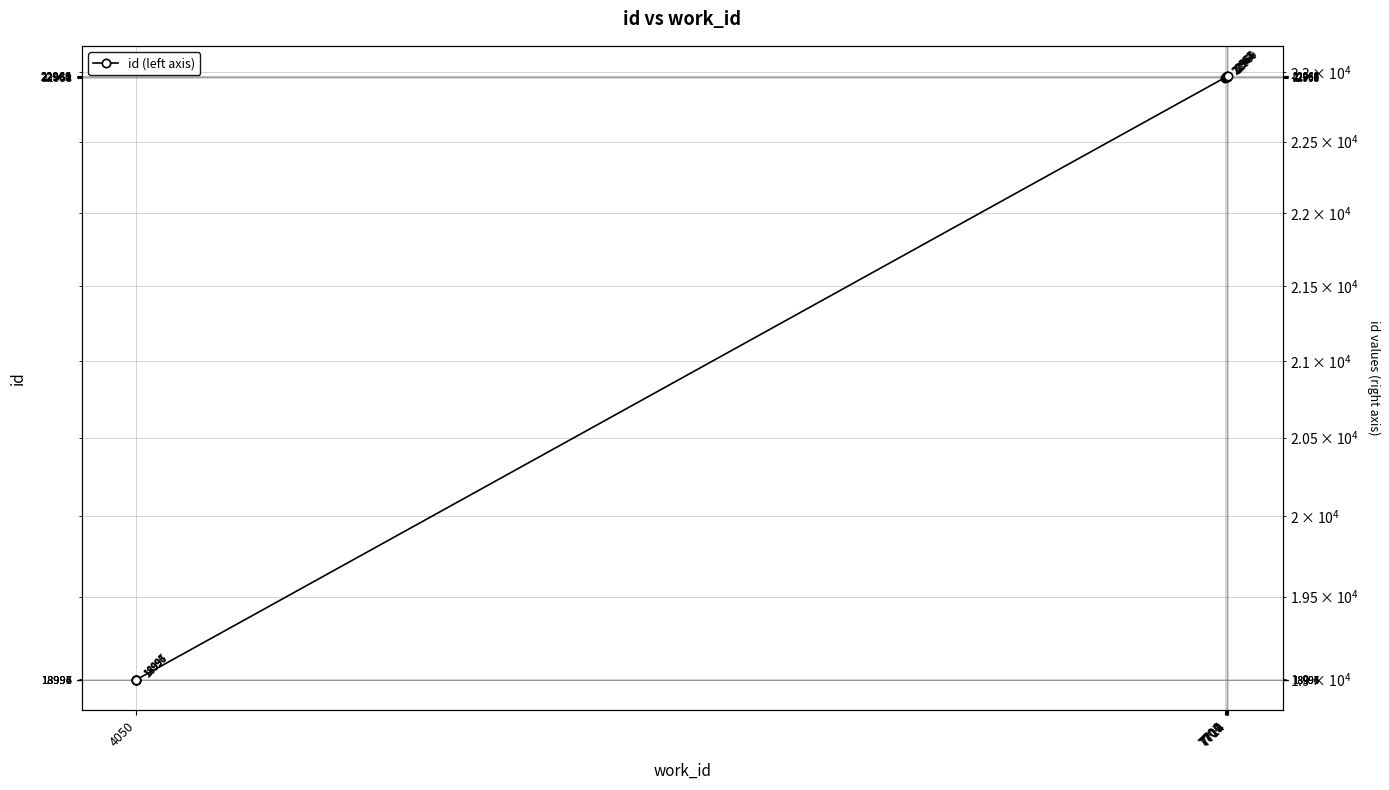

Reading left to right, what are all the values shown in this chart?

18994	18995	18996	18997	22958	22961	22964	22965	22966	22969